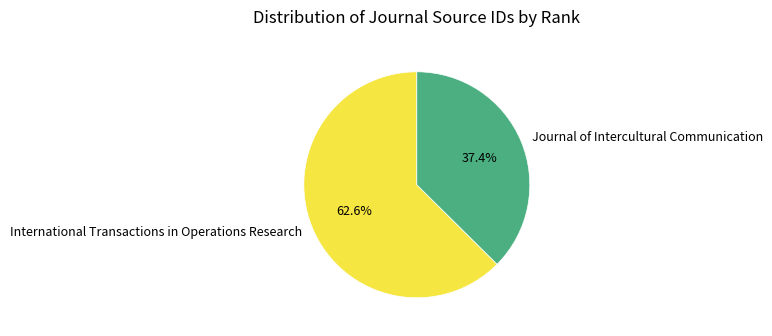

What percentage is the International Transactions in Operations Research slice, to the nearest percent?

63%